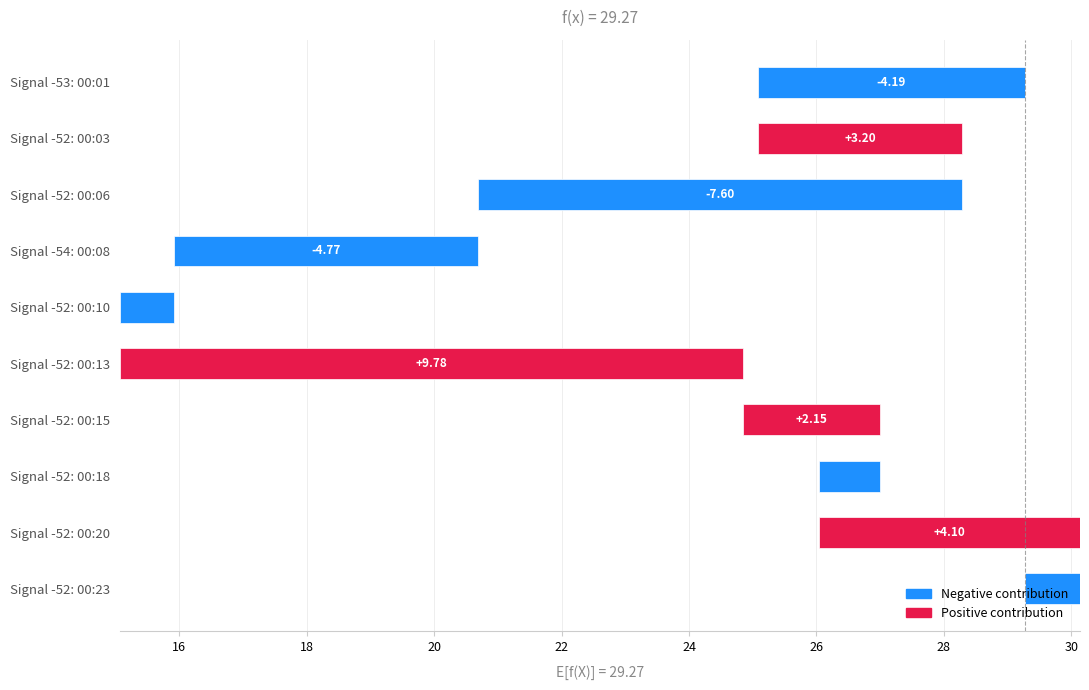

Is it true that the value at Signal -52: 00:03 is 3.2?

True